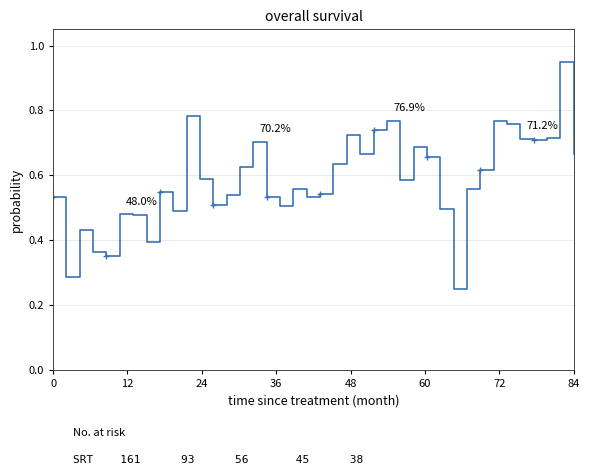

What is the value of the 16th point from the left?

0.7